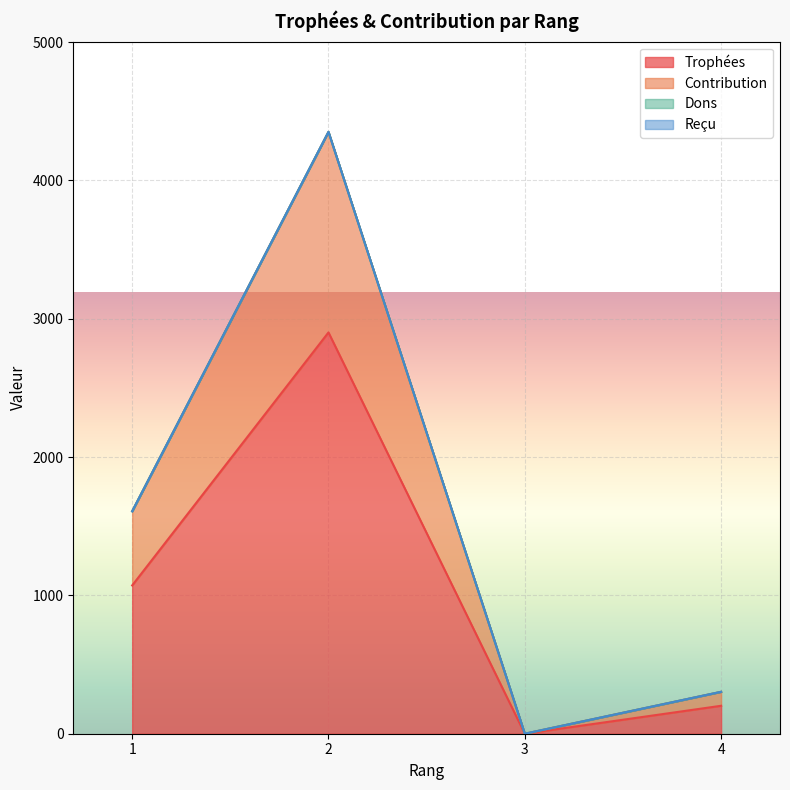

The value of Contribution at 2 is 4351. True or false?

True